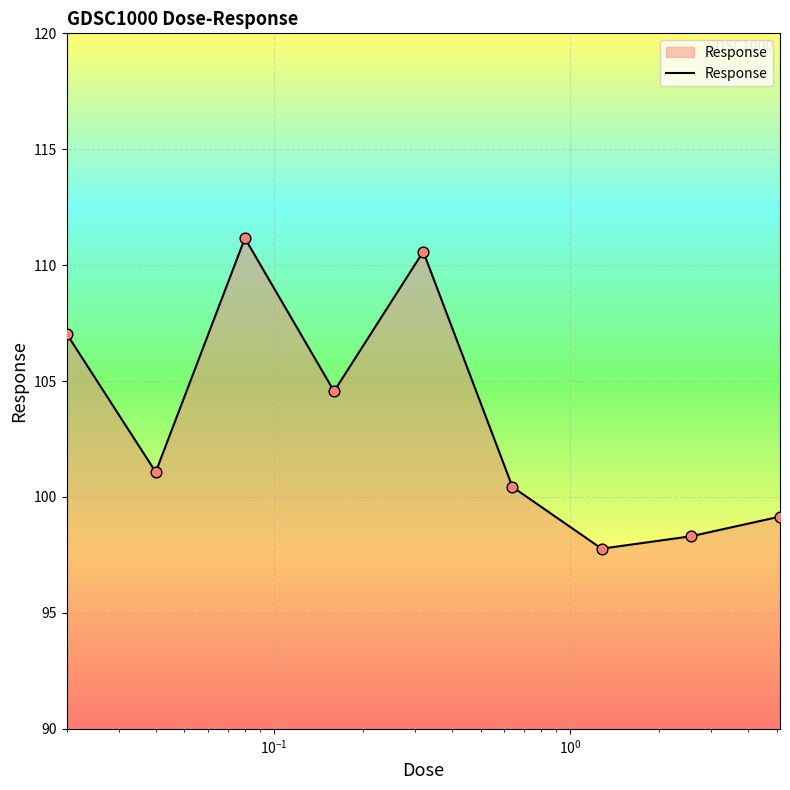

What is the smallest value displayed?

97.8